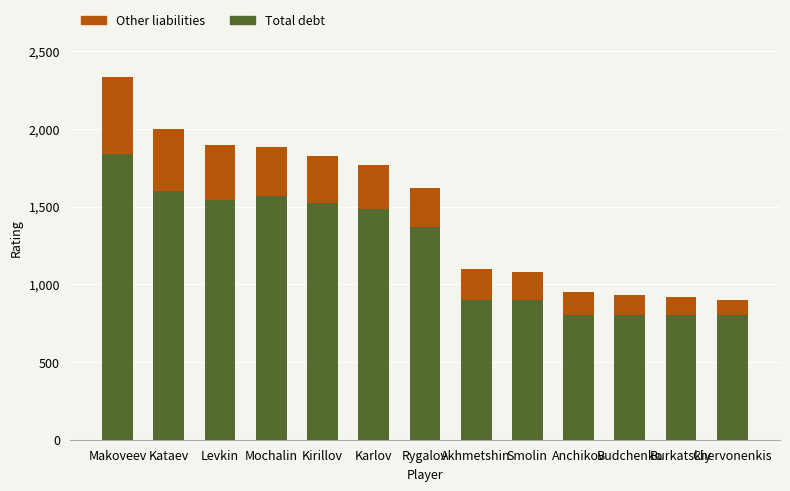

The value of Total debt at Smolin is 187. True or false?

False